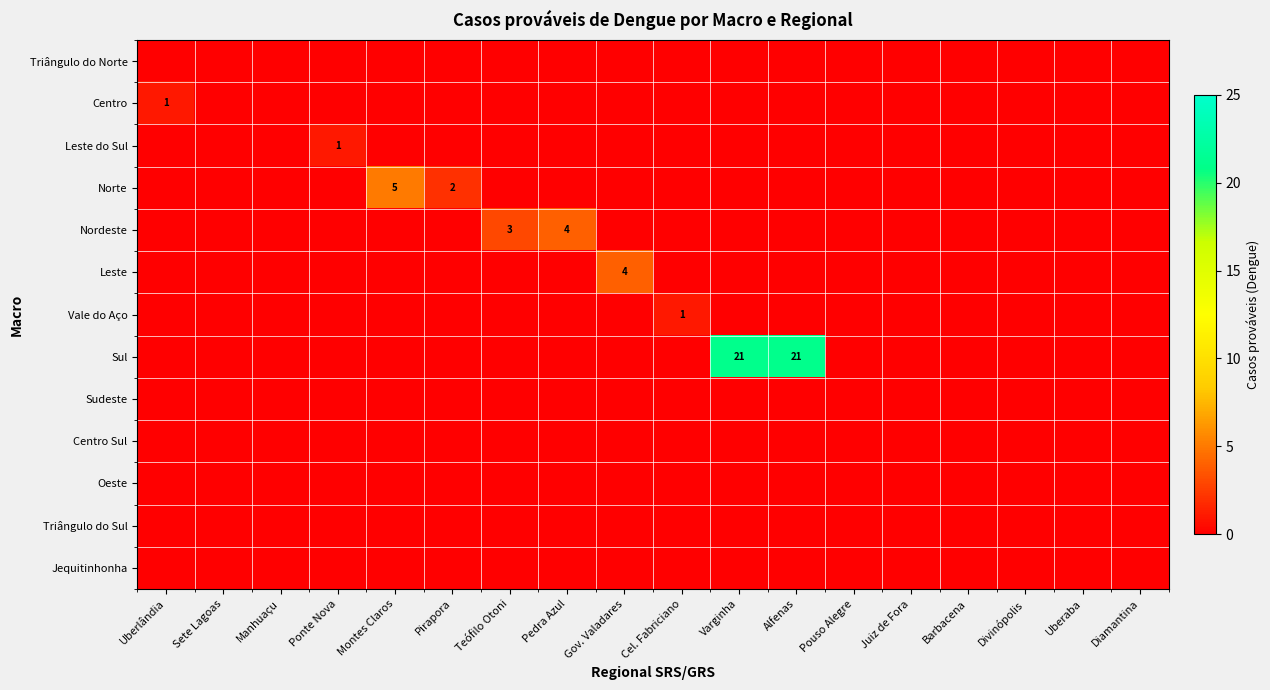

What is the sum of all Norte values?

7